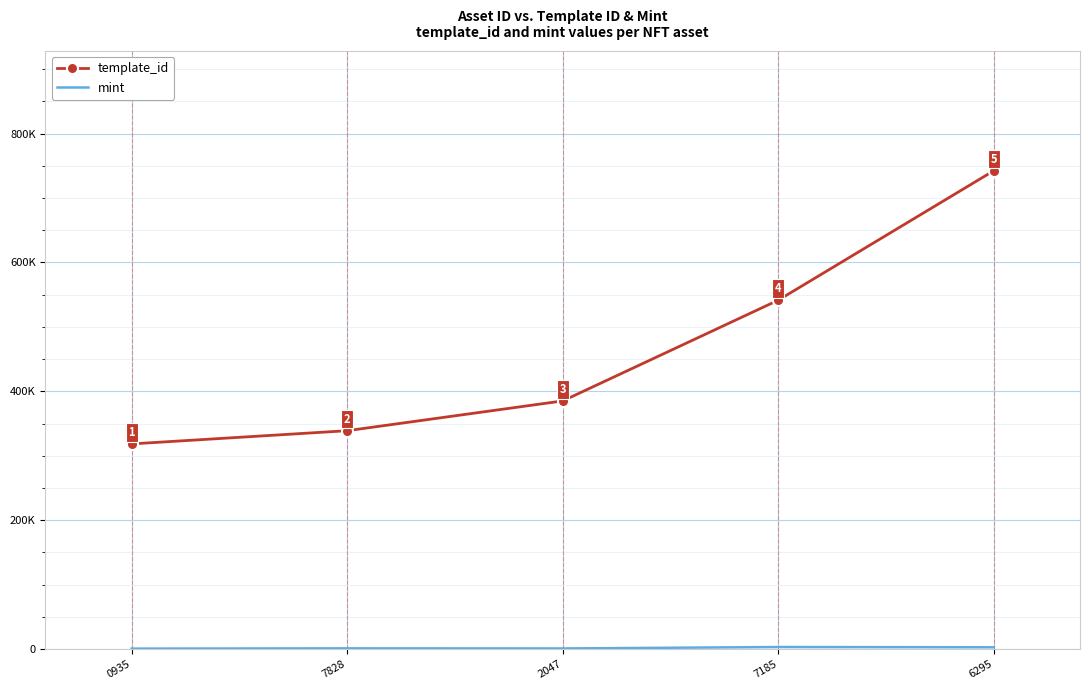

Reading left to right, list all the values displayed in this chart.

template_id: 0935=318474	7828=338950	2047=385158	7185=541468	6295=742319
mint: 0935=860	7828=1265	2047=1101	7185=3338	6295=2945